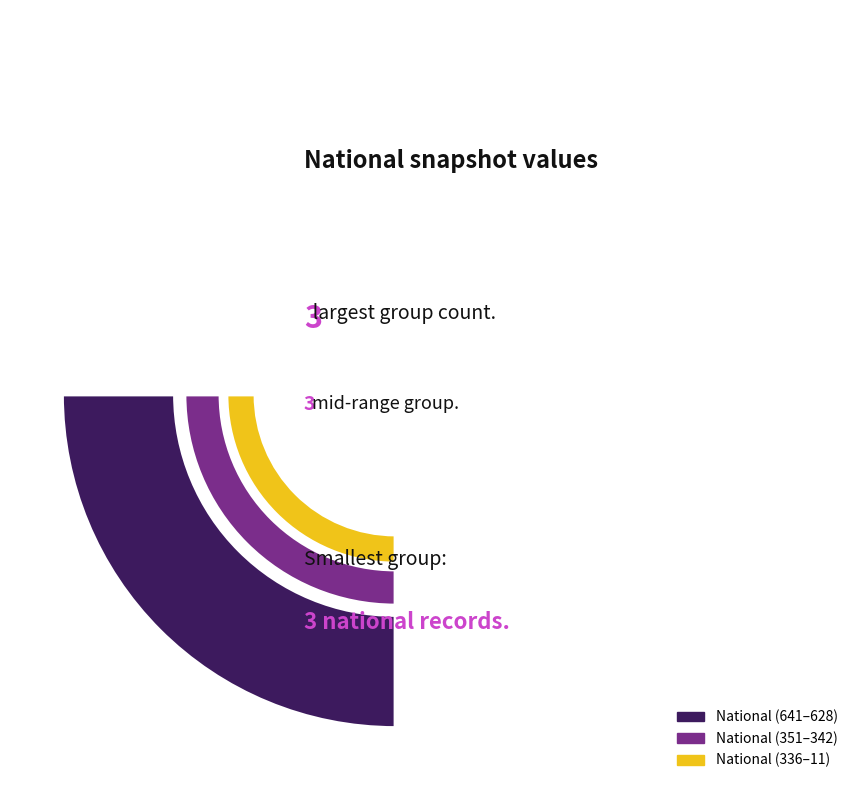

Does any single category account for the majority?

No